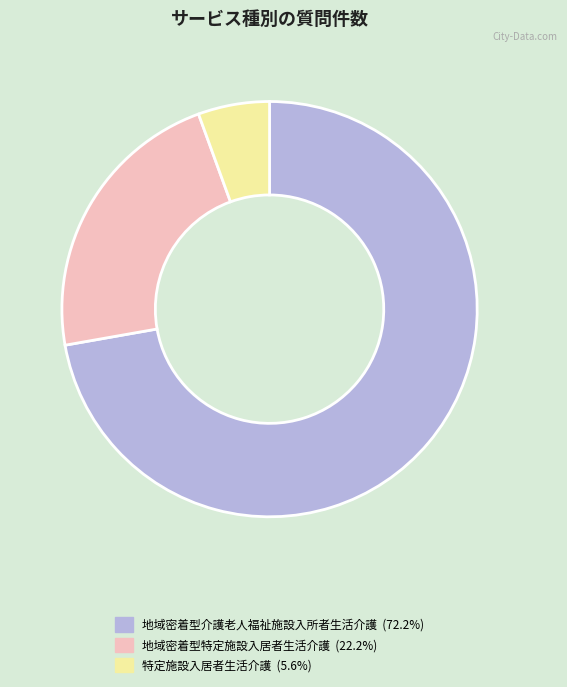

How many slices are in this pie chart?

3